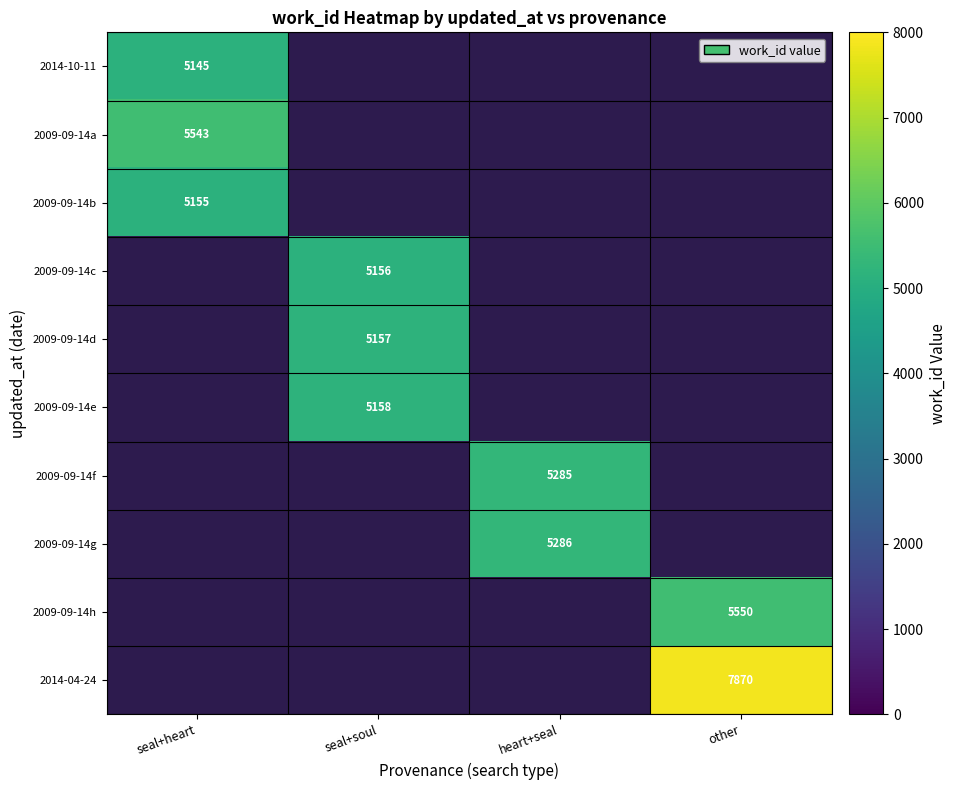

Which category has the lowest value across all series?

seal+heart